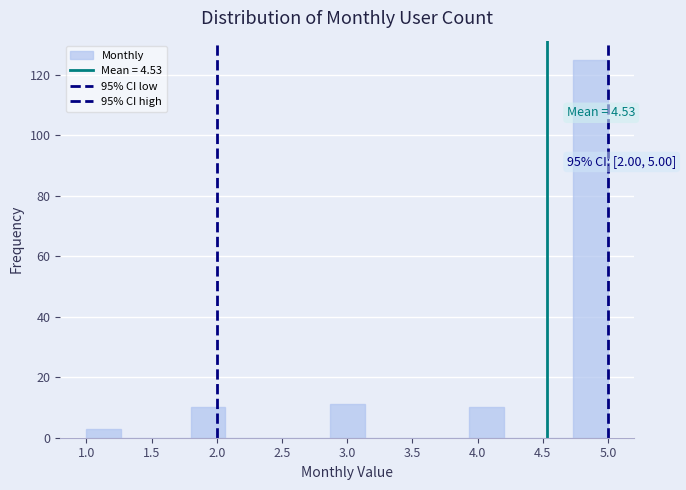

Which range on the x-axis has the tallest bar?

4.75 to 5.00